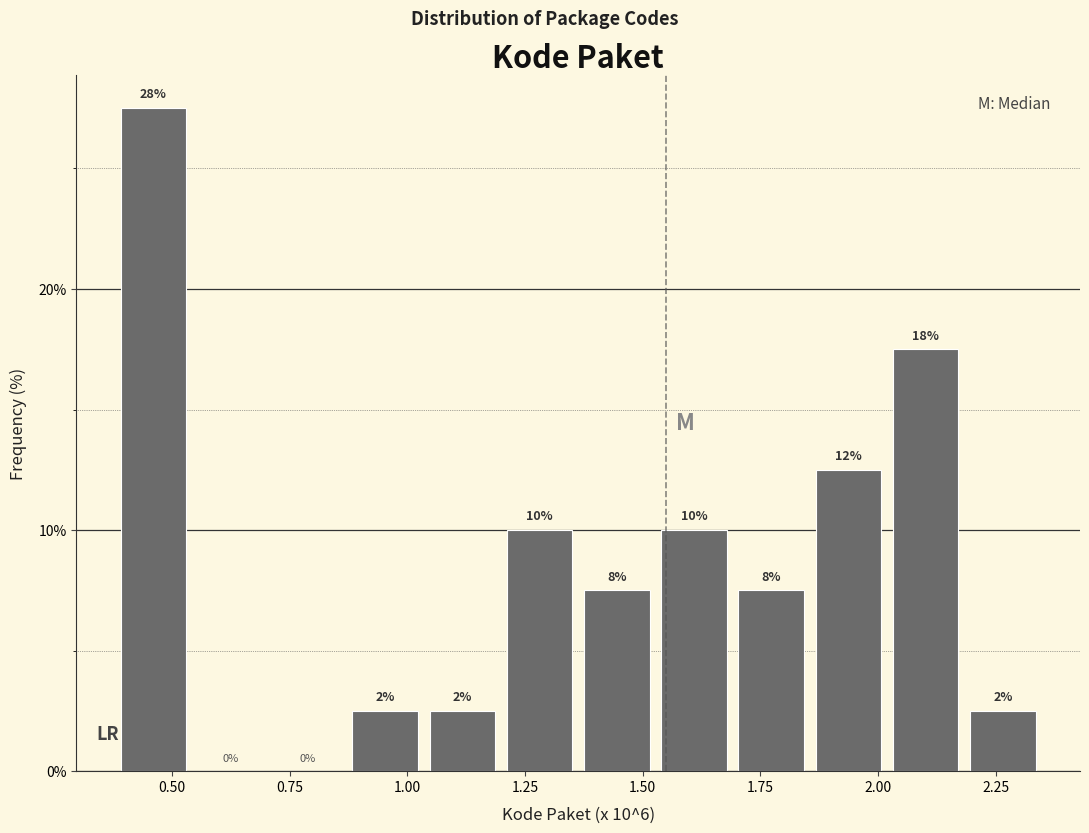

Read against the x-axis, roughly where is the centre of the tallest bar?

0.45